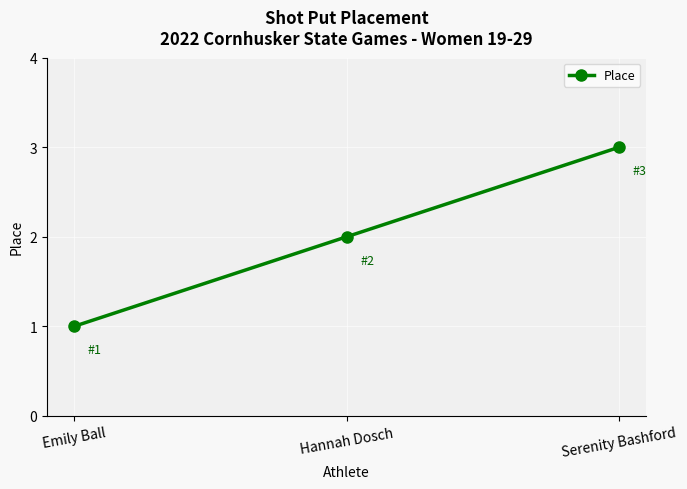

At which category does the chart reach its minimum across all series?

Emily Ball